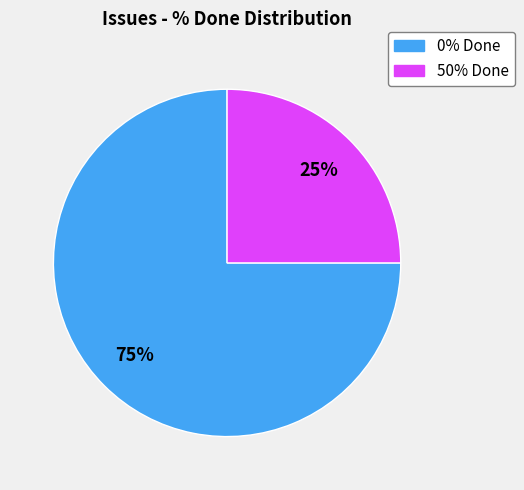

How many slices are in this pie chart?

2